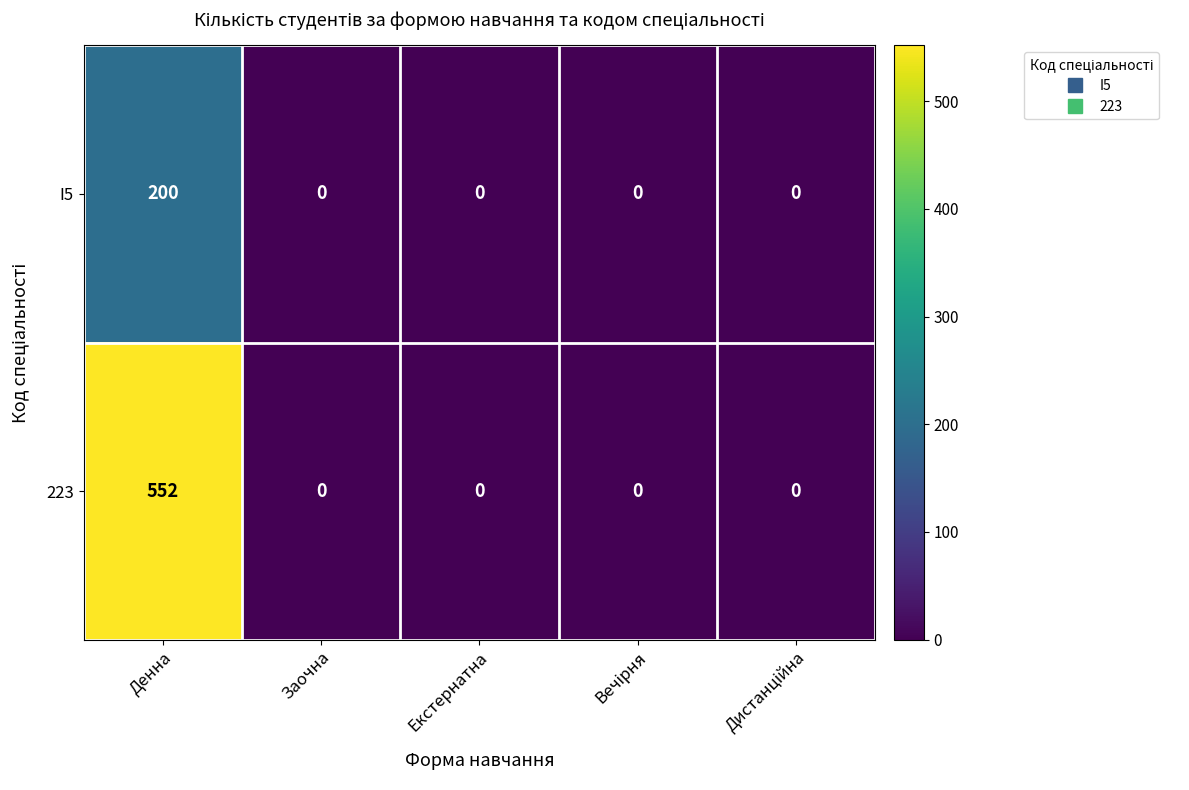

Reading left to right, list all the values displayed in this chart.

I5: 200	0	0	0	0
223: 552	0	0	0	0